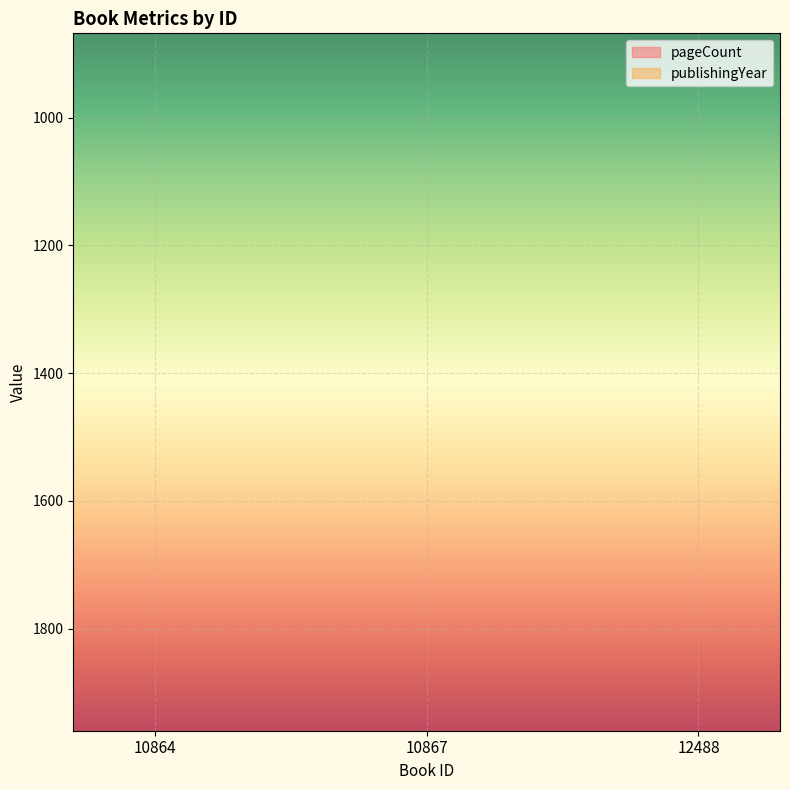

The value of pageCount at 10864 is 319. True or false?

False